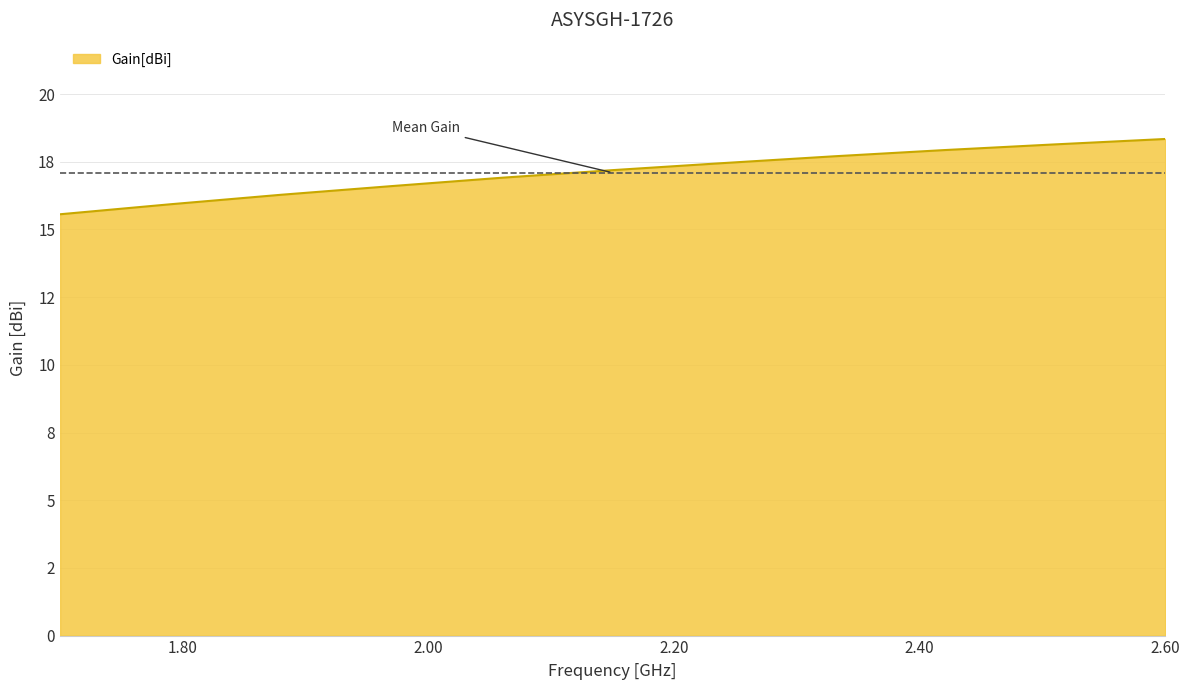

How many categories are shown in the chart?

11